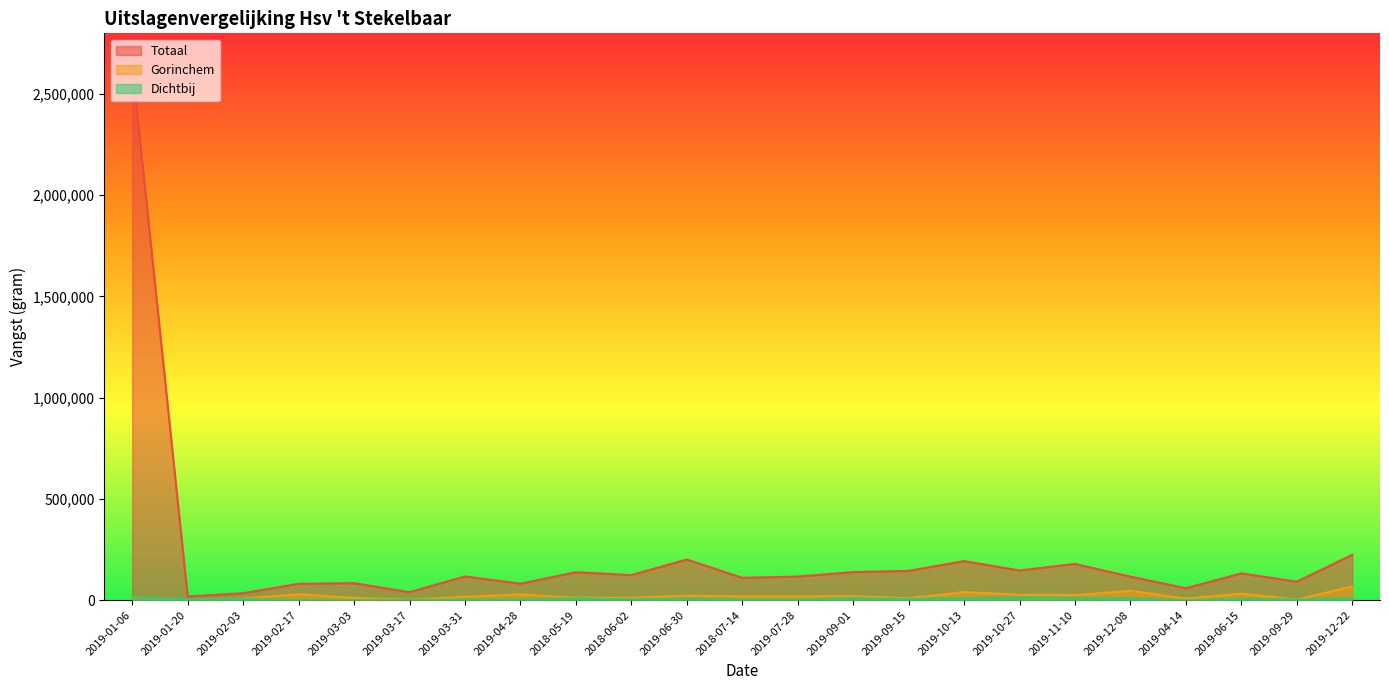

Rank the series at 2019-12-08 from highest to lowest value.

Totaal, Gorinchem, Dichtbij